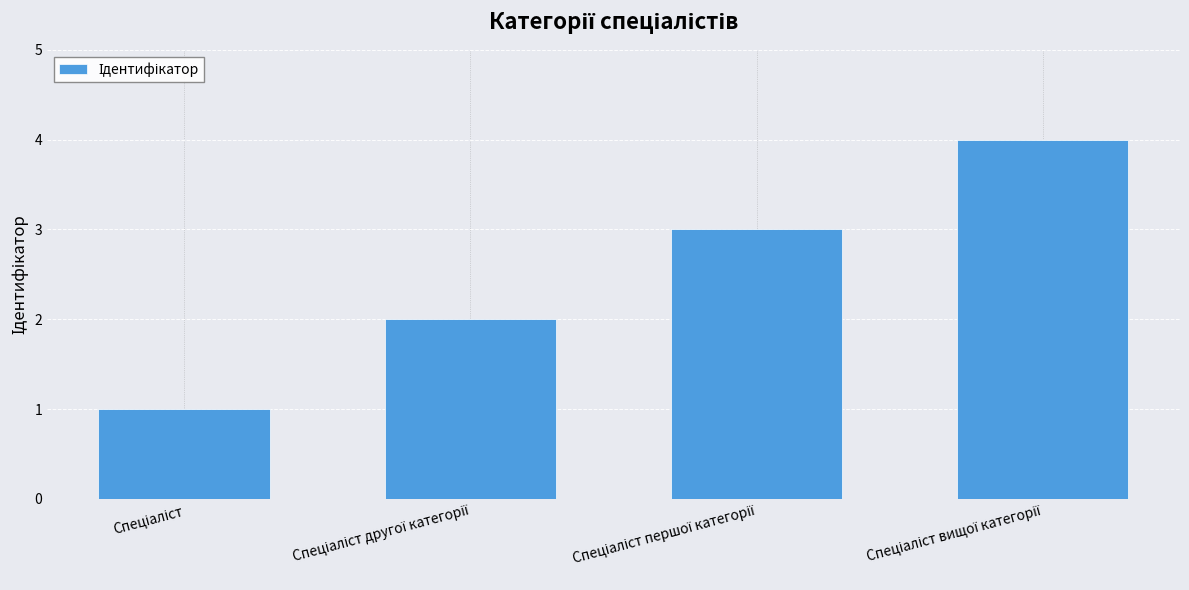

Reading right to left, extract all data points from this chart.

4	3	2	1